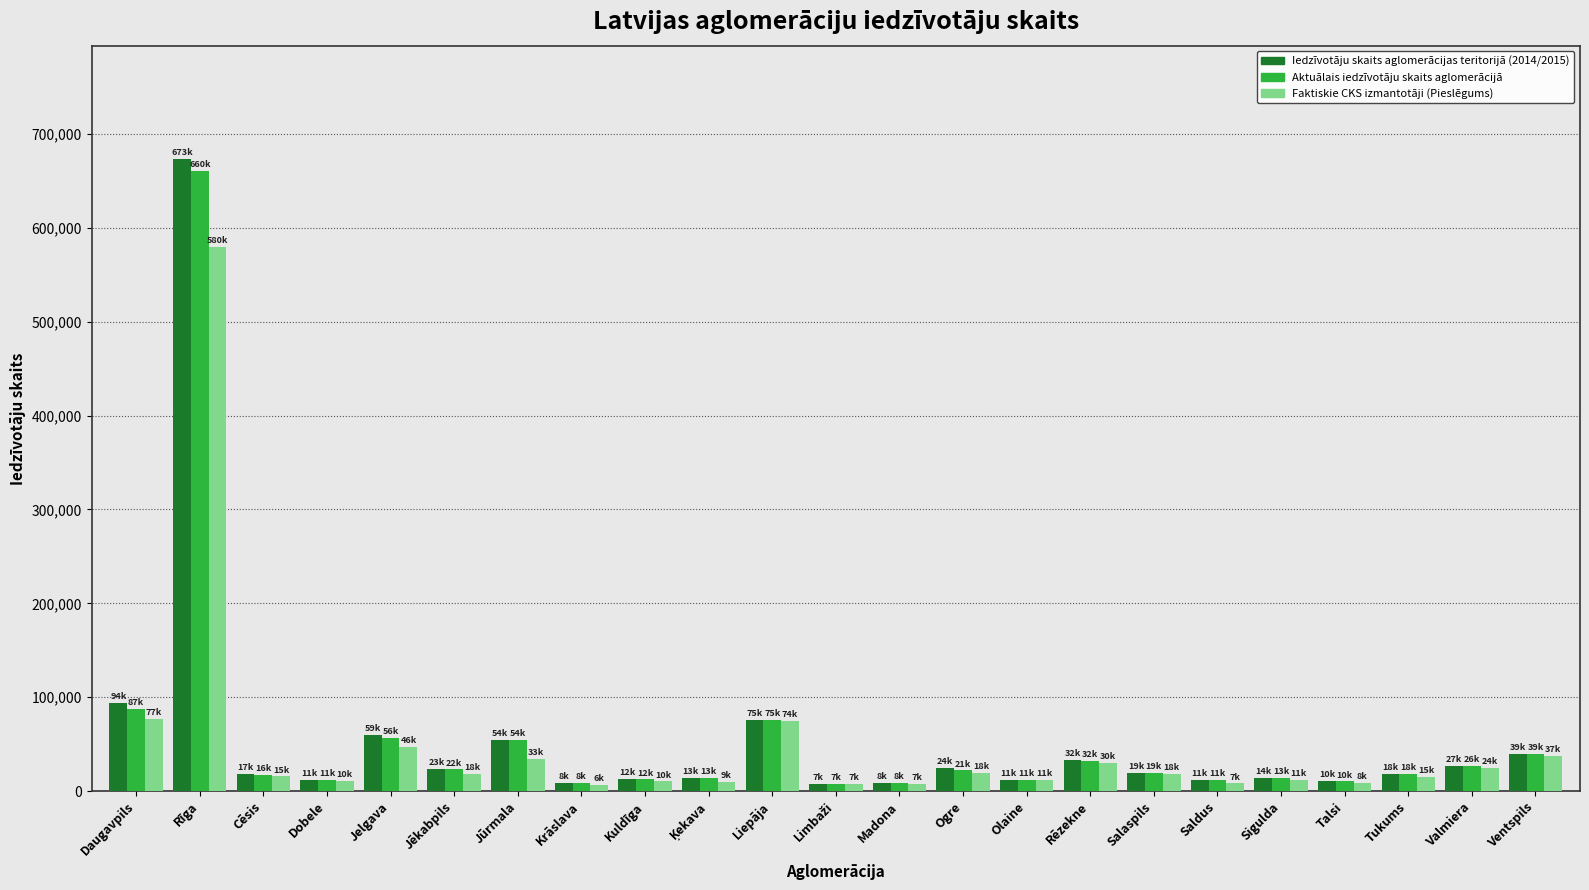

What is the sum of all Faktiskie CKS izmantotāji (Pieslēgums) values?

1080712